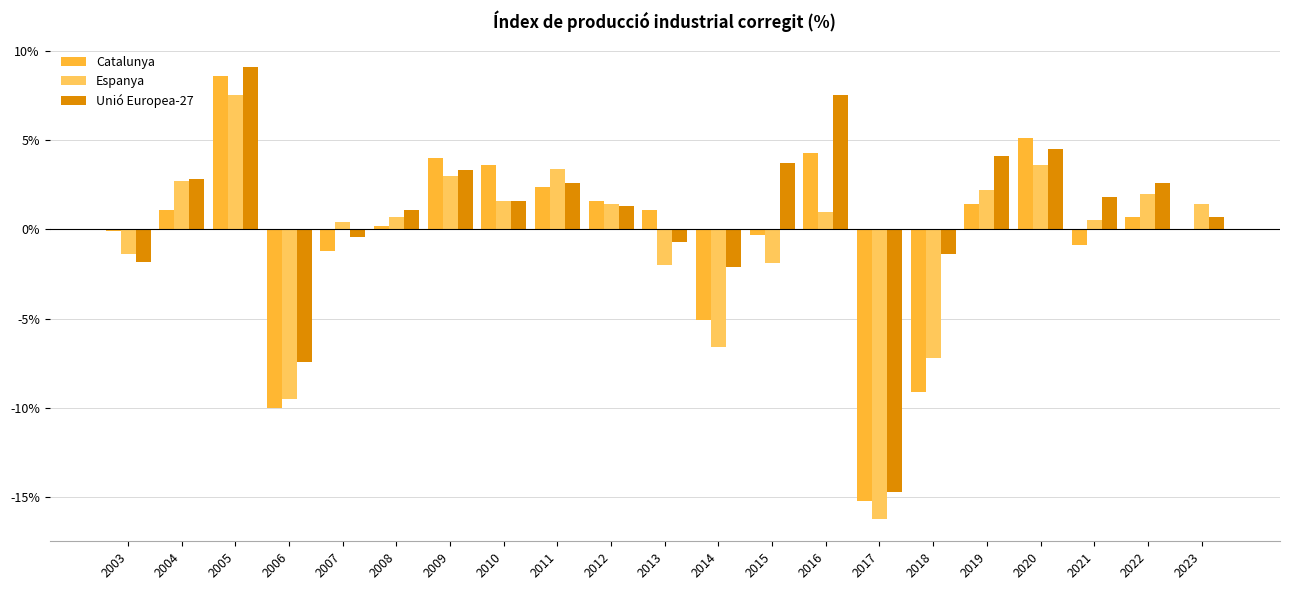

Is it true that Espanya equals -8.9 at 2014?

False